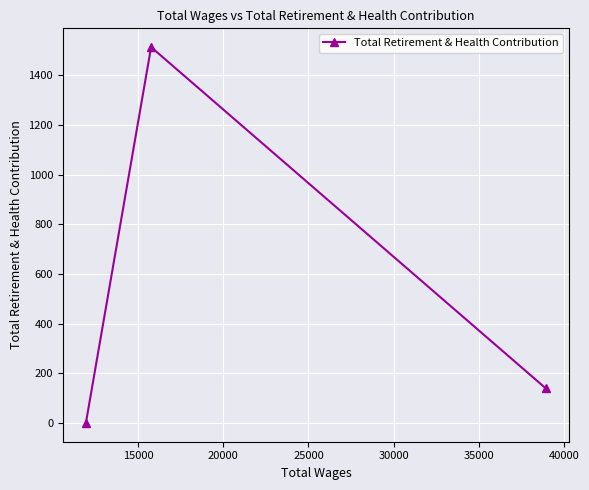

How many values are below 139?

1